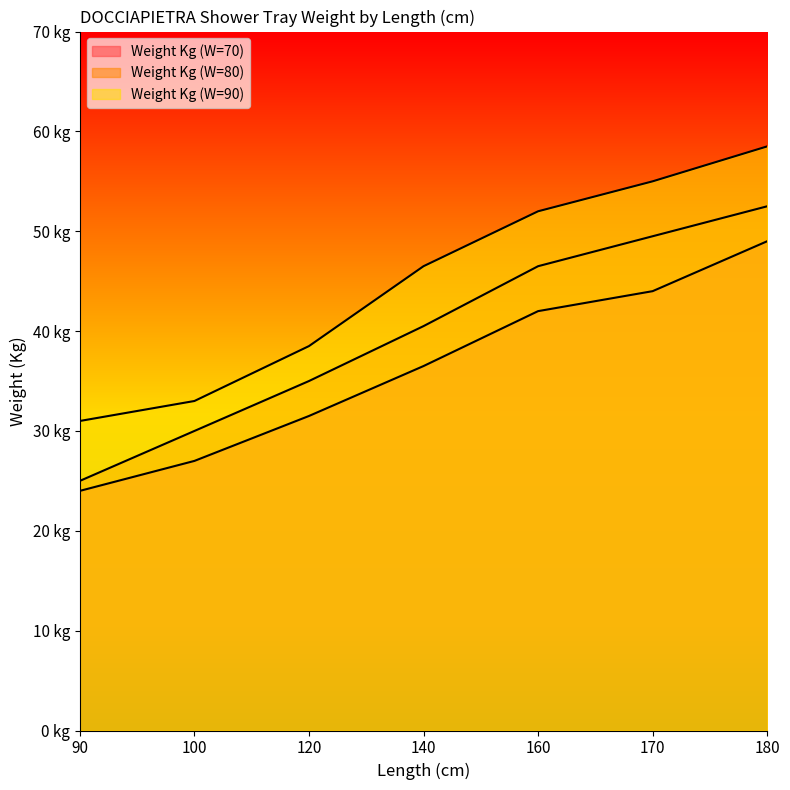

What is the sum of all Weight Kg (W=90) values?

314.5